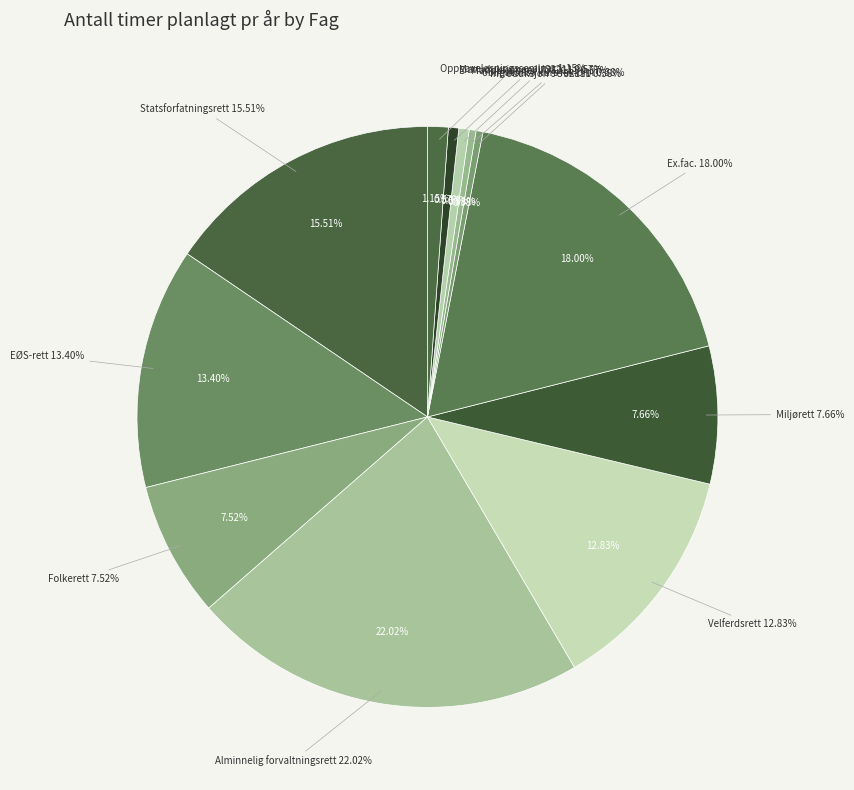

Is it true that Introduksjon JUS2111 is 7% of the pie?

False